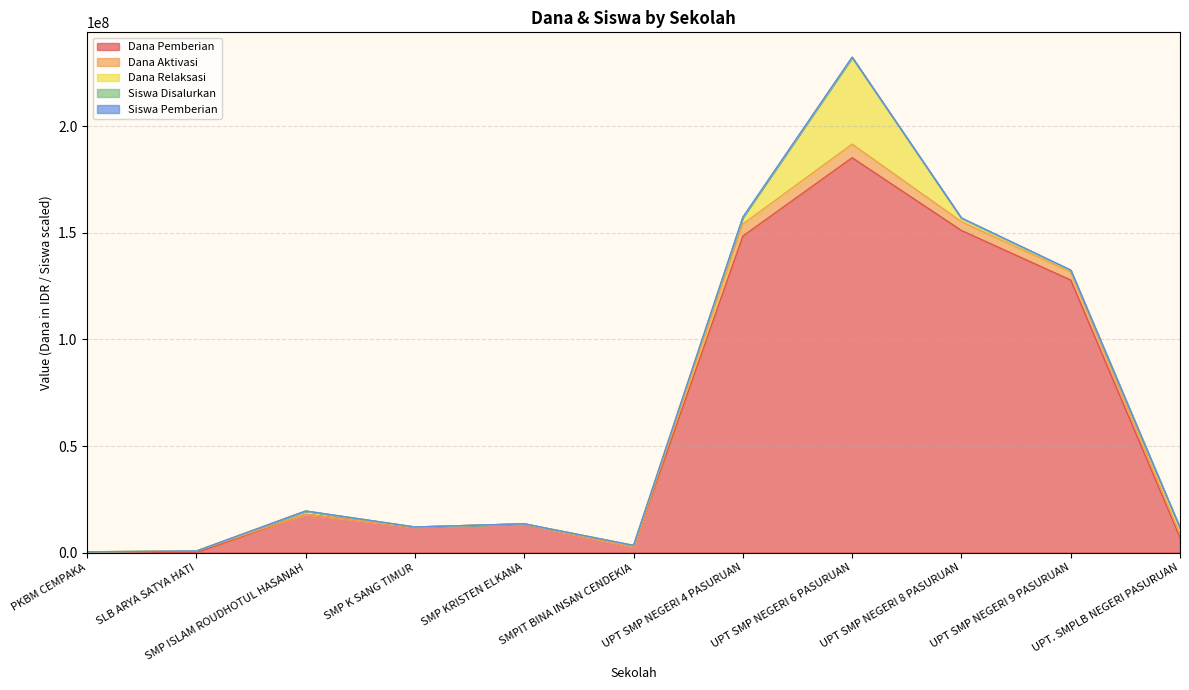

What is the total value across all series at SMPIT BINA INSAN CENDEKIA?

3379500